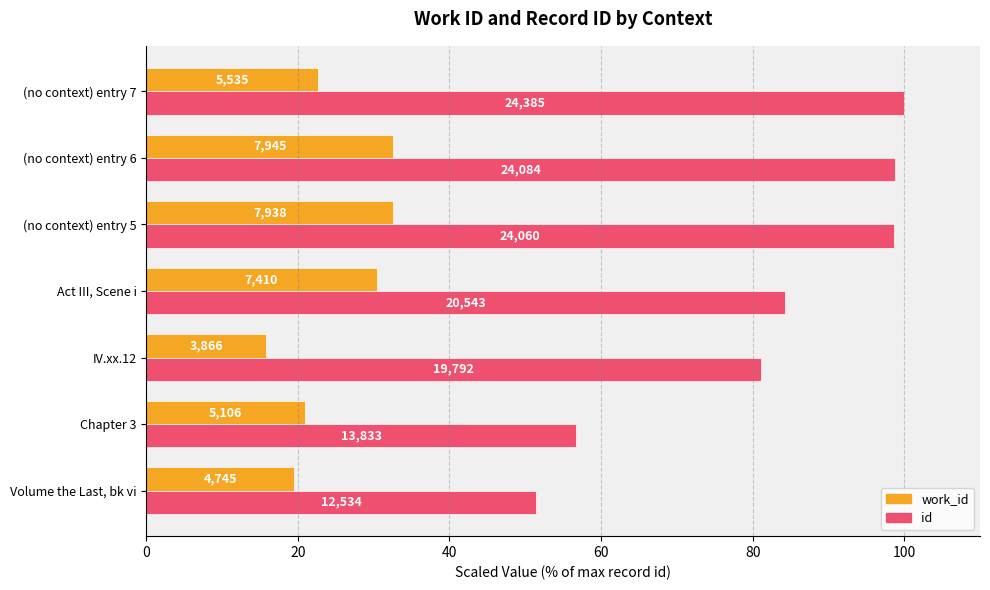

What are all the series names shown in the legend?

work_id, id